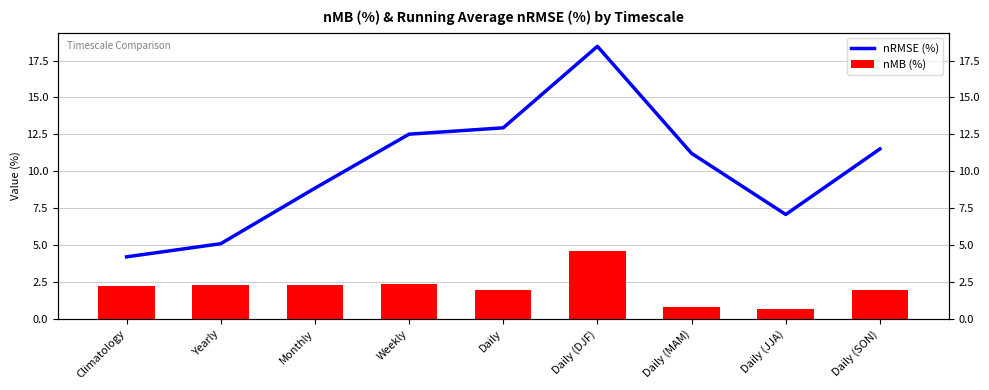

Are the bars horizontal?

No